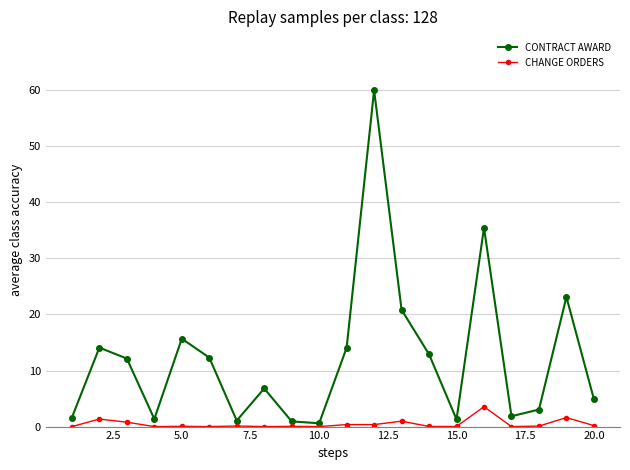

Does the chart have visible grid lines?

Yes